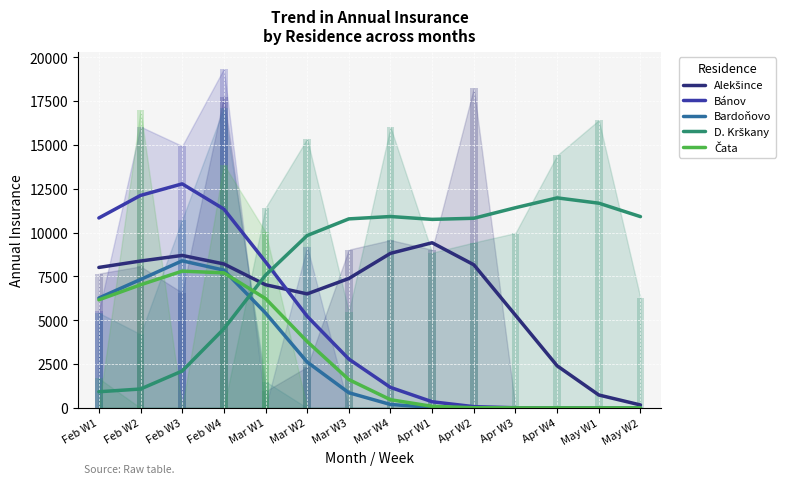

How many data points in D. Krškany are less than 10782?

7